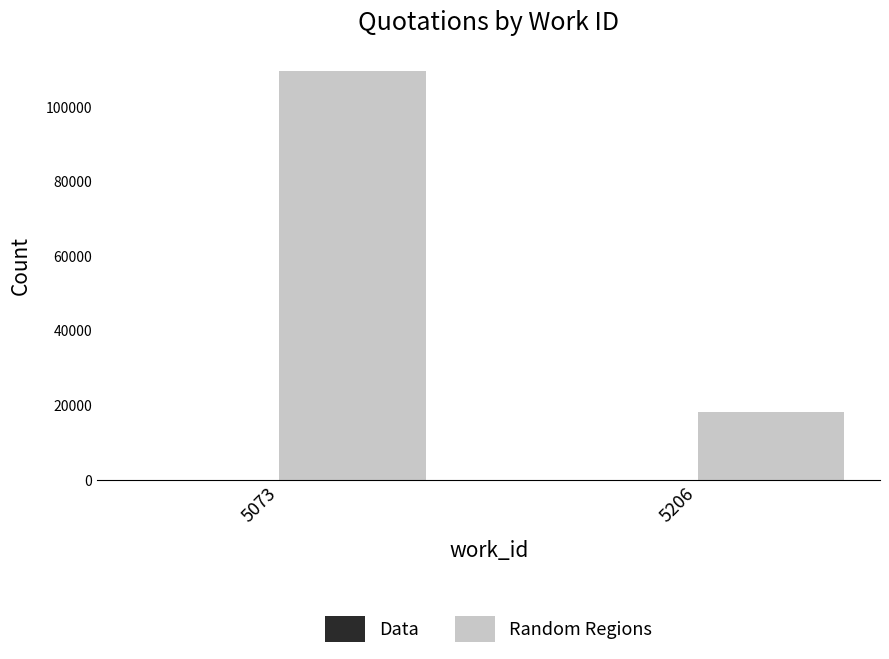

Which series has the largest total across all categories?

Random Regions